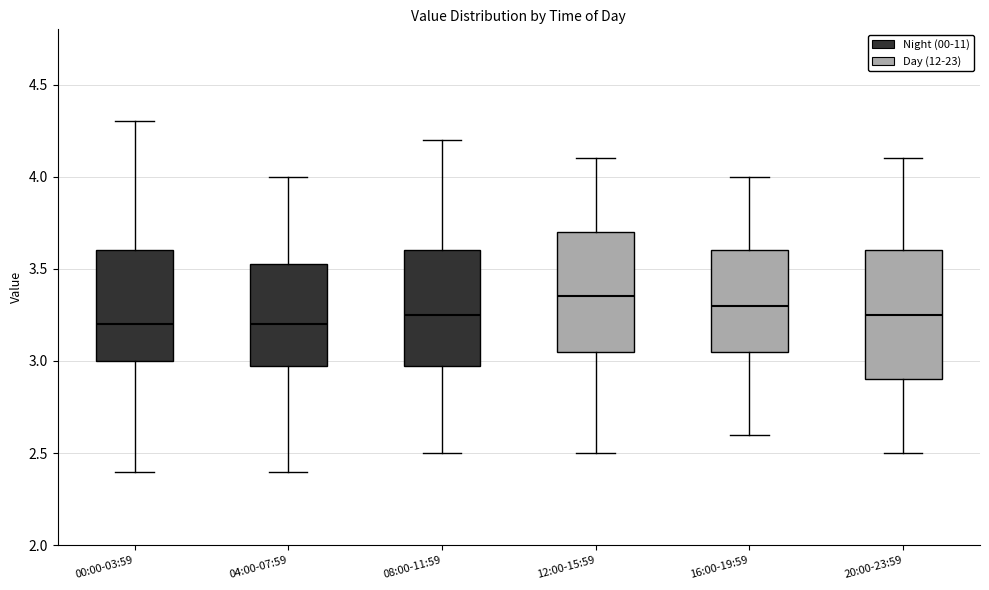

Reading left to right, read every box against the y-axis: the position of its median line, the range the box covers, and the ends of its whiskers. The values are not printed on the chart, so give them approximately, as read against the axis.

00:00-03:59: median 3.20, box 3.00 to 3.60, whiskers 2.40 to 4.30
04:00-07:59: median 3.20, box 3.00 to 3.55, whiskers 2.40 to 4.00
08:00-11:59: median 3.25, box 3.00 to 3.60, whiskers 2.50 to 4.20
12:00-15:59: median 3.35, box 3.05 to 3.70, whiskers 2.50 to 4.10
16:00-19:59: median 3.30, box 3.05 to 3.60, whiskers 2.60 to 4.00
20:00-23:59: median 3.25, box 2.90 to 3.60, whiskers 2.50 to 4.10